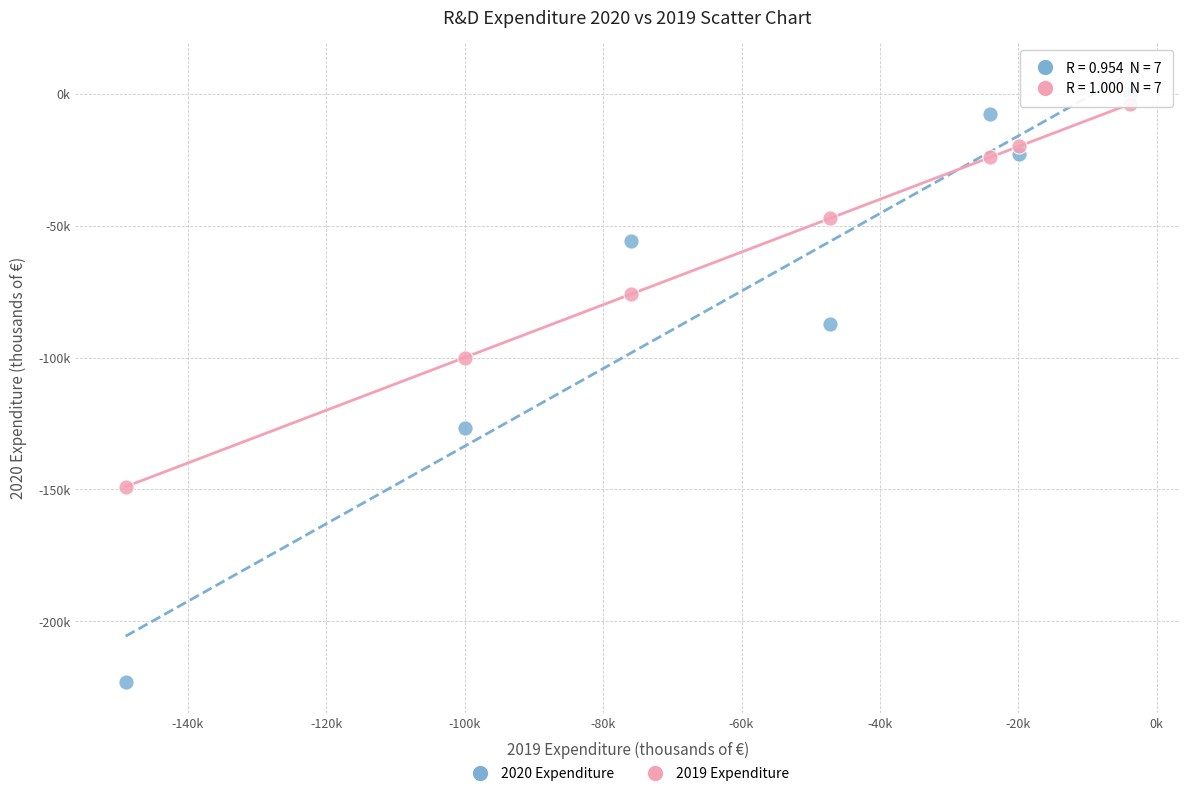

What are all the series names shown in the legend?

2020 Expenditure, 2019 Expenditure